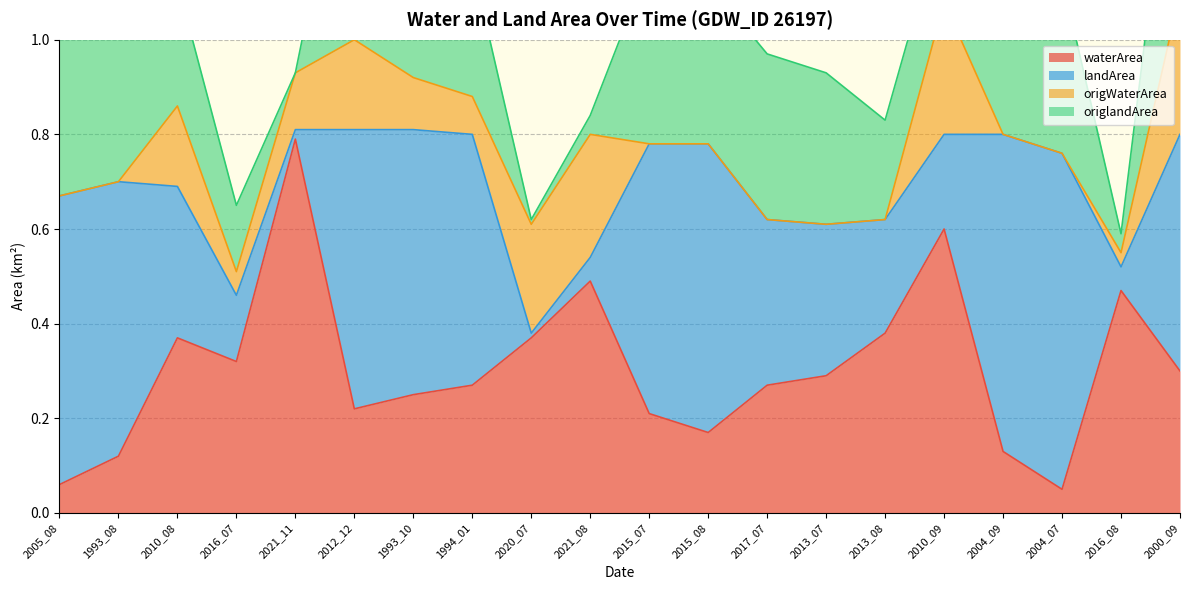

What are all the series names shown in the legend?

waterArea, landArea, origWaterArea, origlandArea